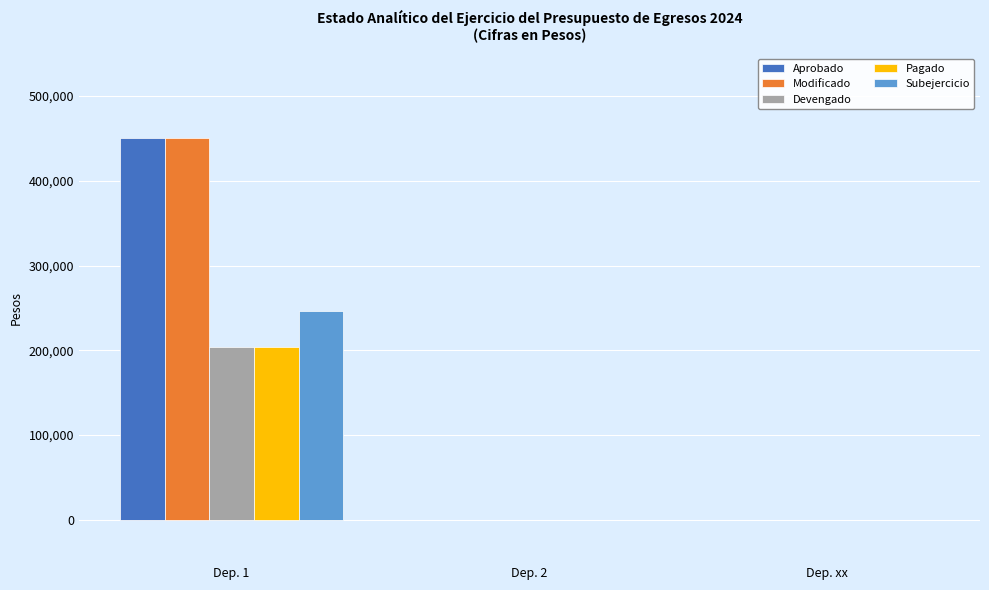

At which label does Modificado reach its peak?

Dep. 1